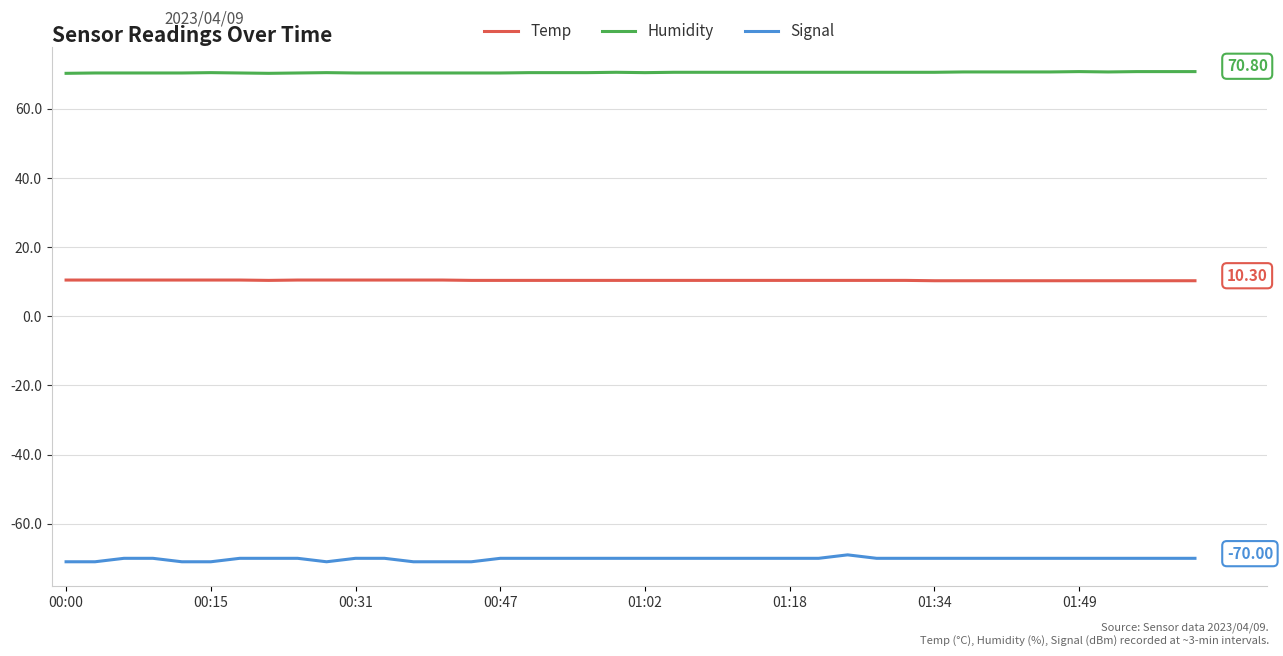

How many lines are shown in the chart?

3